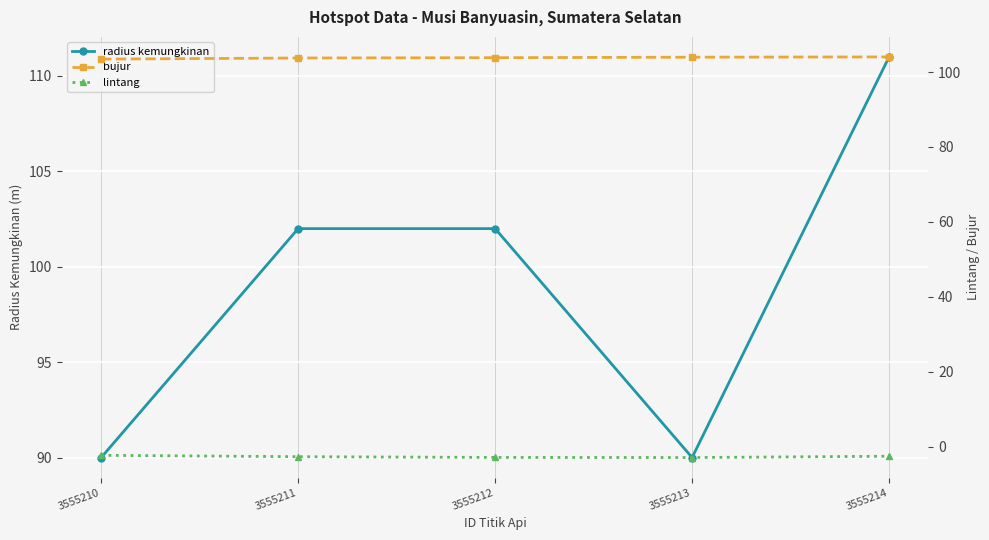

Where is lintang nearest to the value -2?

3555210